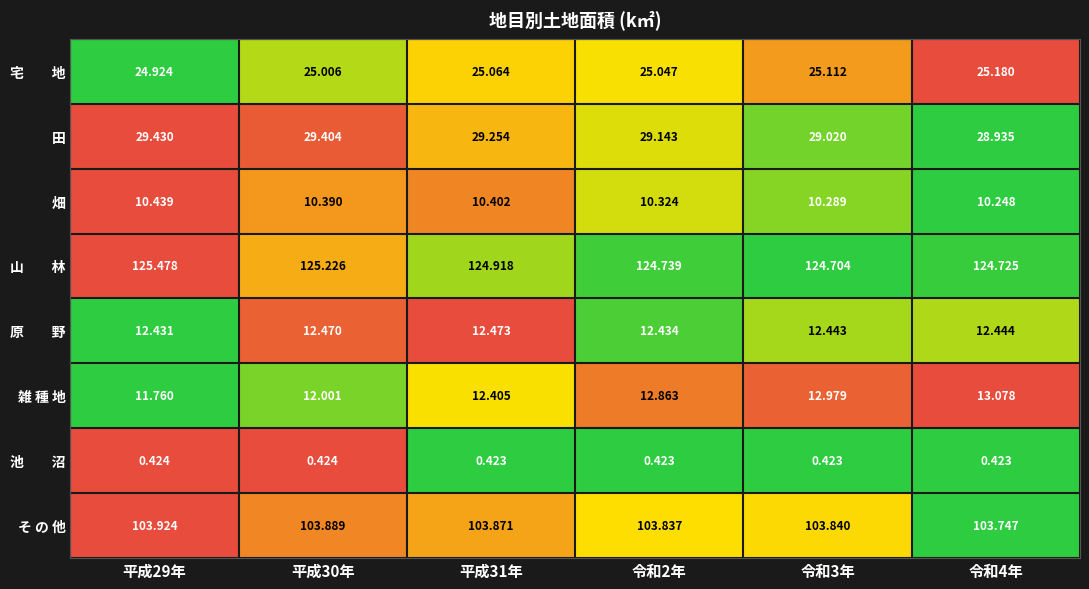

Which series changed the most between 平成31年 and 令和2年?

雑 種 地